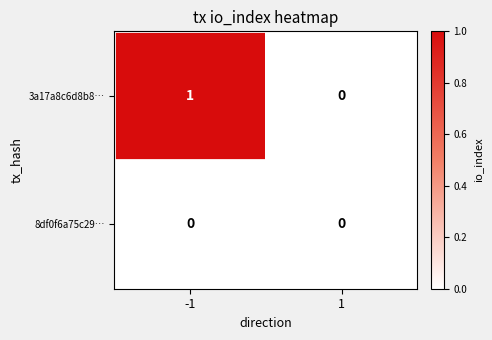

The value of 8df0f6a75c29… at 1 is 0. True or false?

True